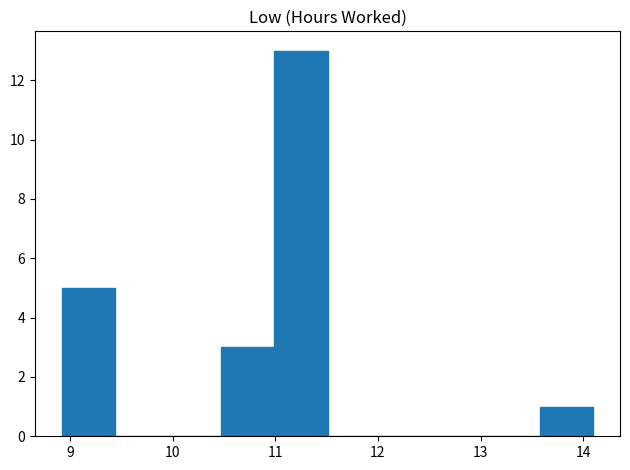

Over which range of the x-axis is the bar tallest?

11.0 to 11.5